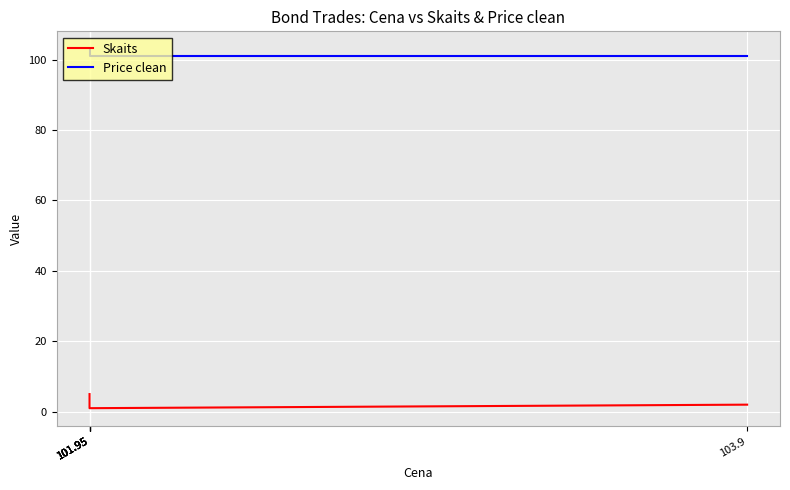

What is the average value of the Skaits series?

2.2